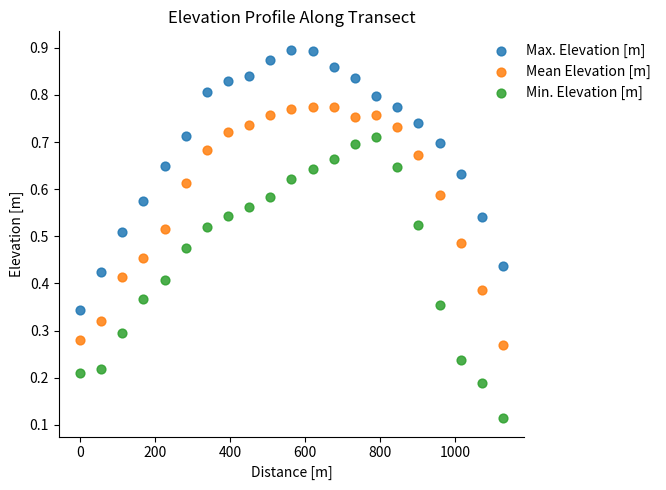

Which series contains the highest Y value?

Max. Elevation [m]